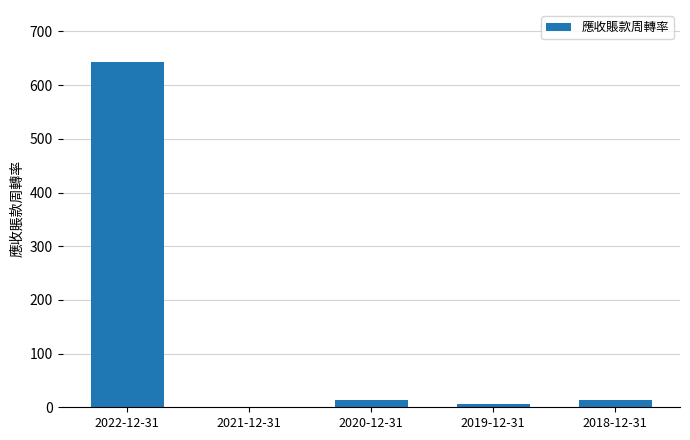

Are the bars grouped side by side (vs. stacked)?

No